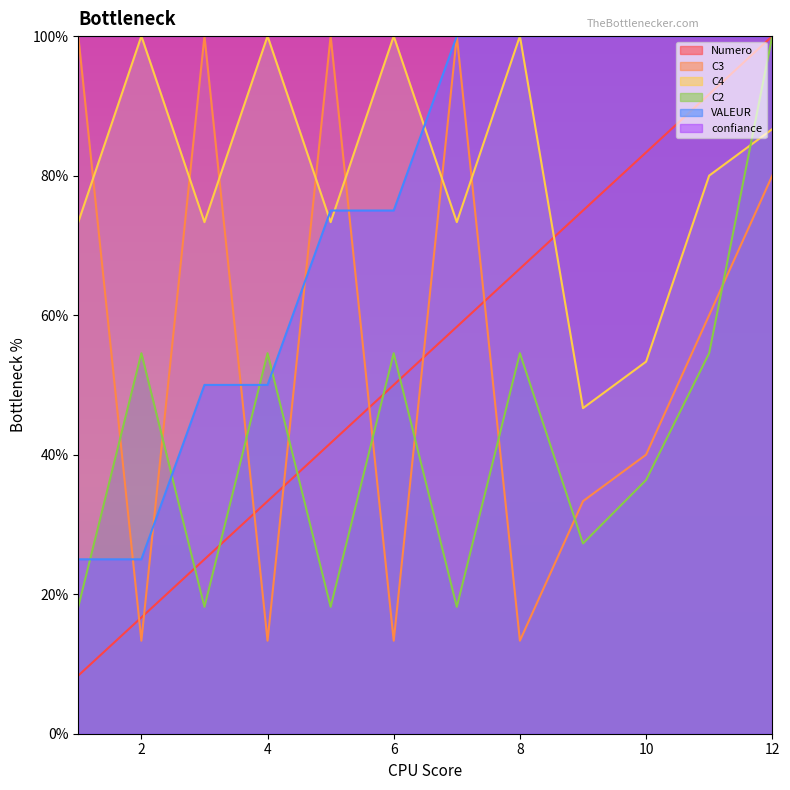

Where do C2 and C4 first cross each other?

11 and 12